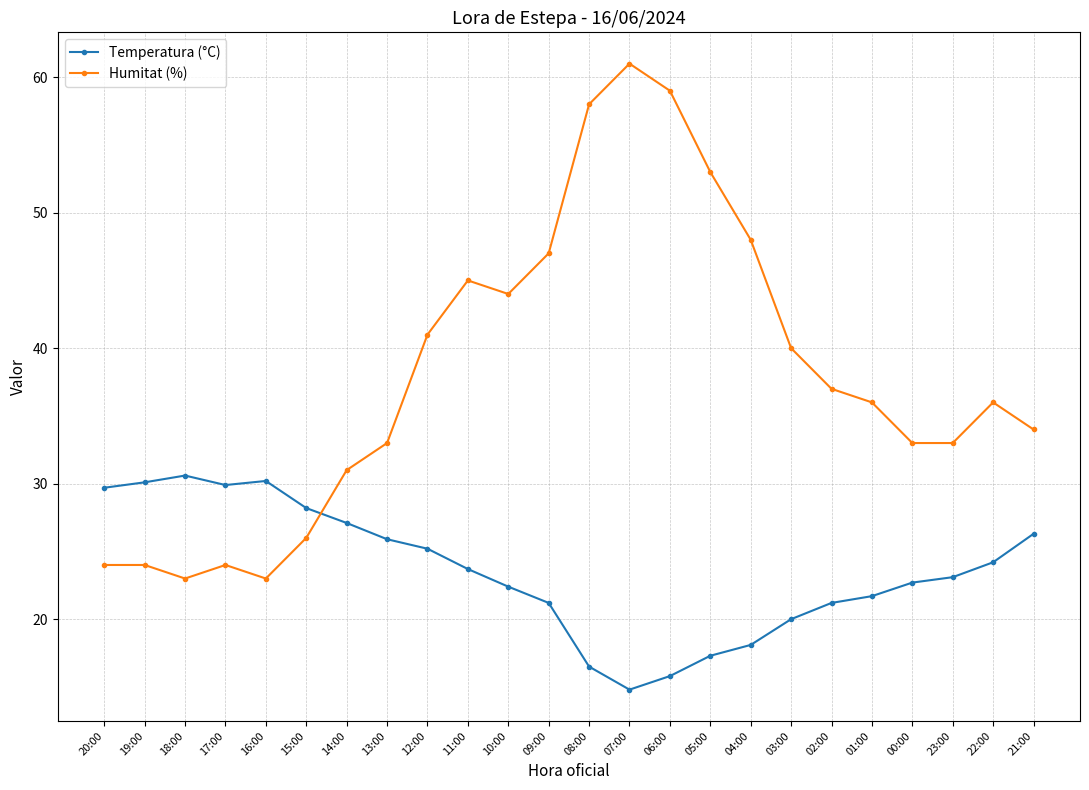

True or false: Humitat (%) has more than 0 points higher than both neighbors.

True